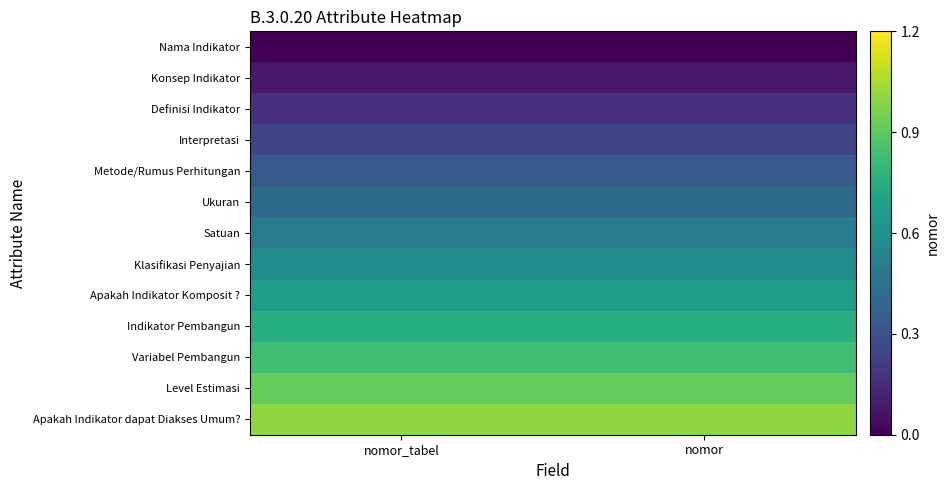

How many data points does each series have?

2